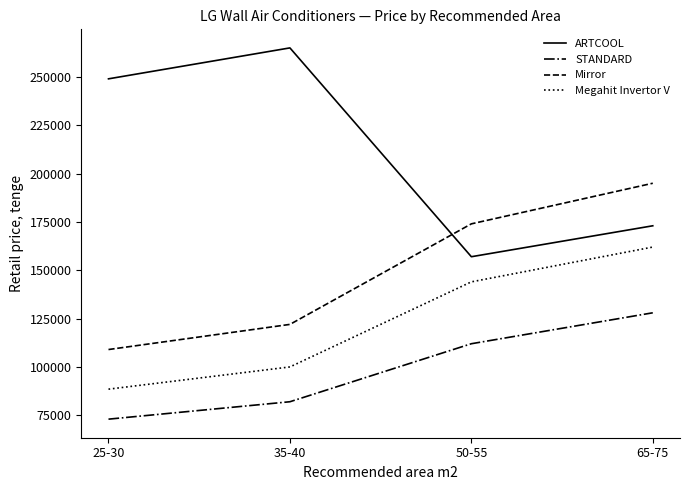

Which series changed the most between 25-30 and 50-55?

ARTCOOL